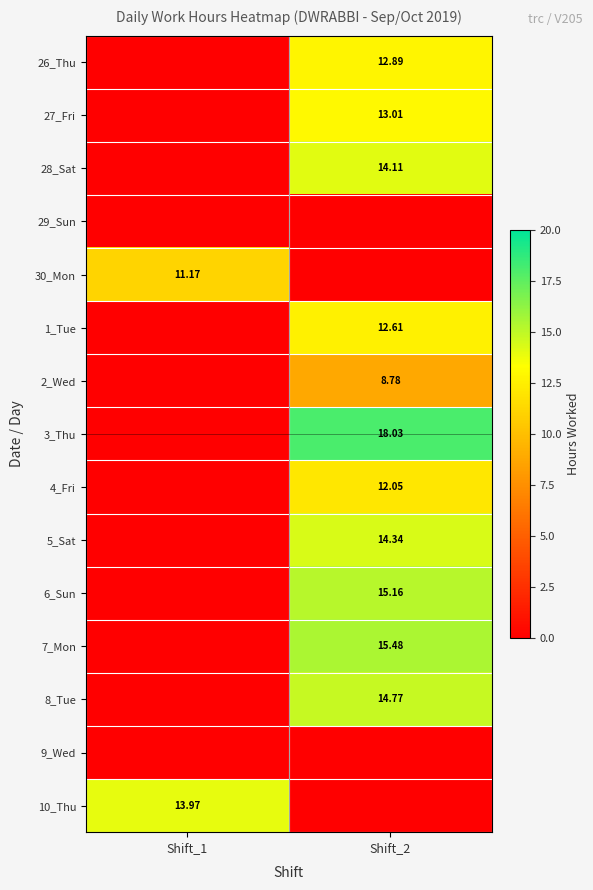

Is the value of 3_Thu at Shift_2 greater than the value of 30_Mon at Shift_1?

Yes